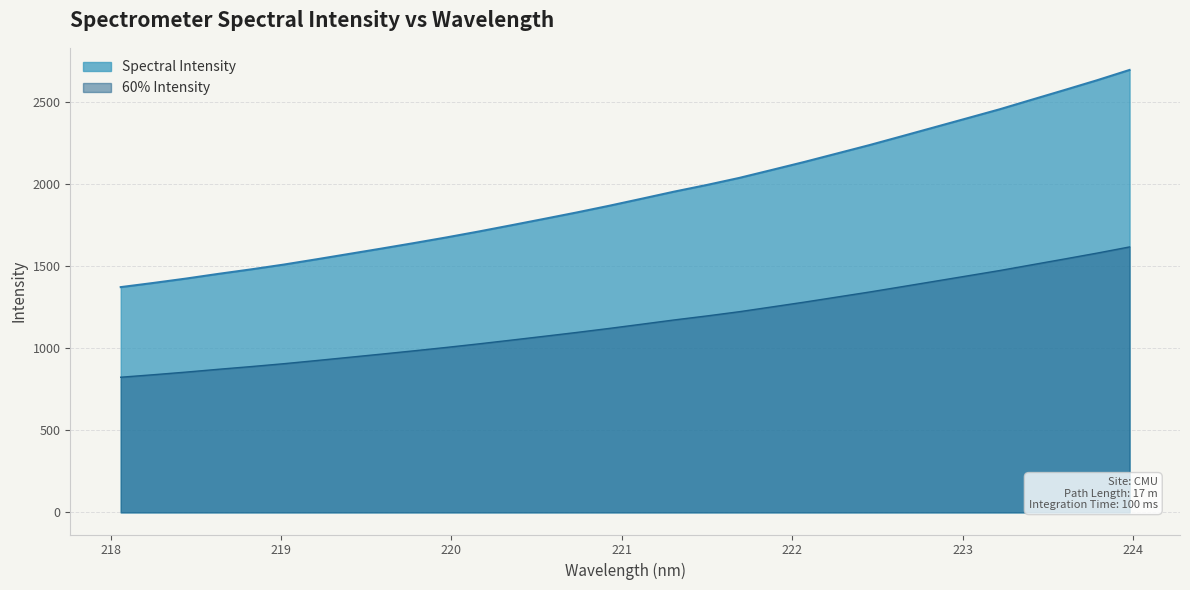

What value does the data have at 222.0721?

2133.6